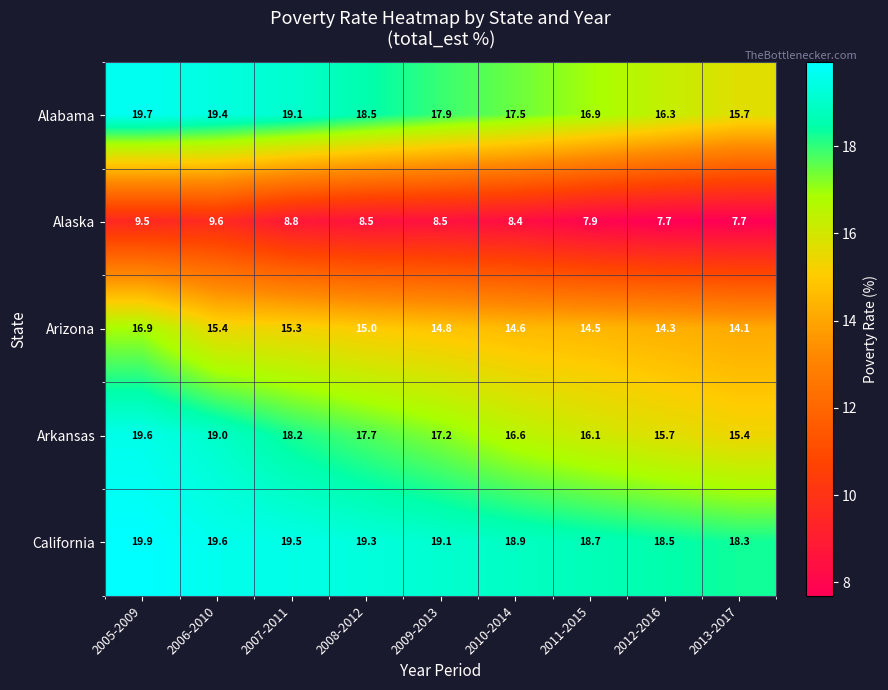

List the labels in order of California value, largest first.

2005-2009, 2006-2010, 2007-2011, 2008-2012, 2009-2013, 2010-2014, 2011-2015, 2012-2016, 2013-2017